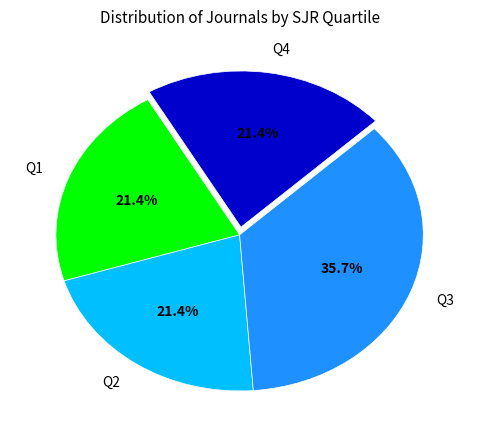

What is the ratio of the value at Q4 to the value at Q3?

0.6